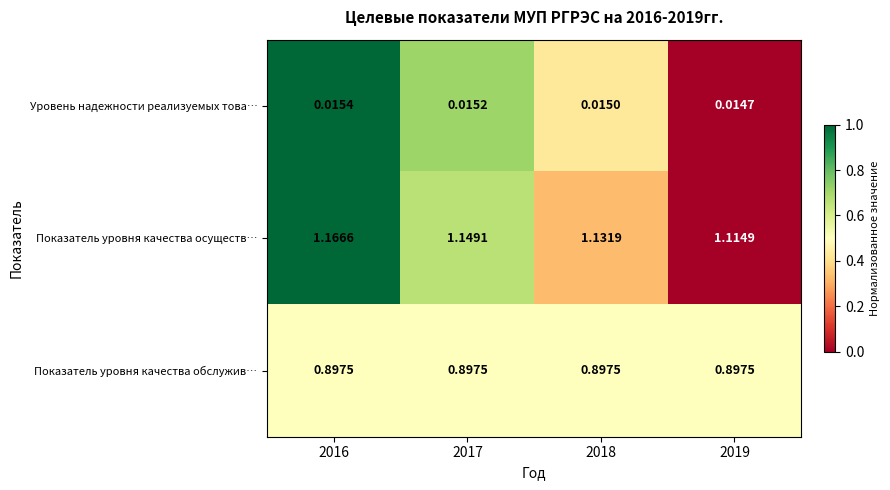

Is the value of Уровень надежности реализуемых това… at 2017 greater than the value of Показатель уровня качества обслужив… at 2019?

No